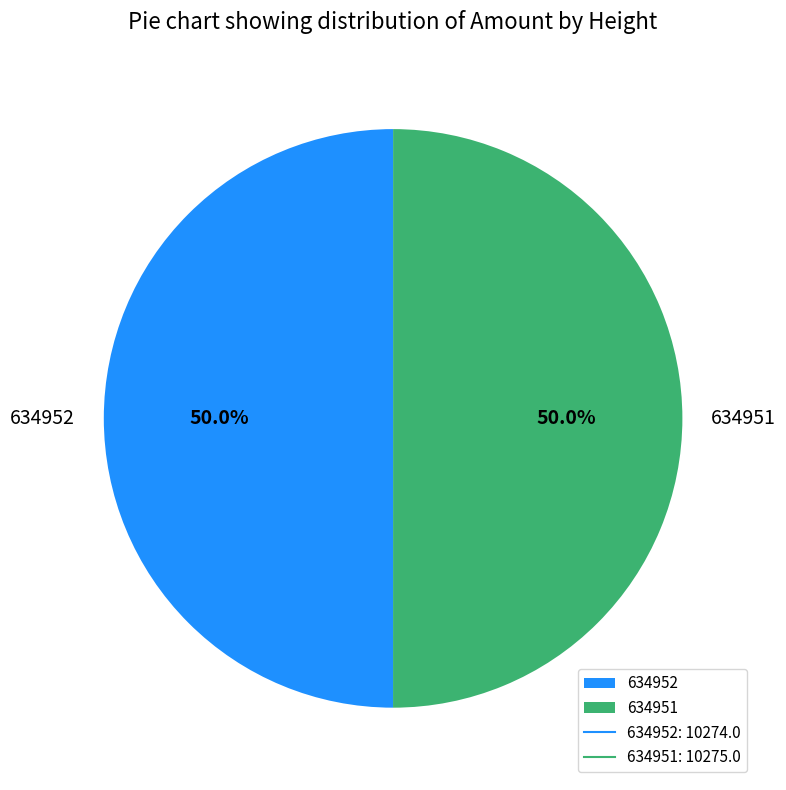

To the nearest percent, what is the combined percentage of 634951 and 634952?

100%